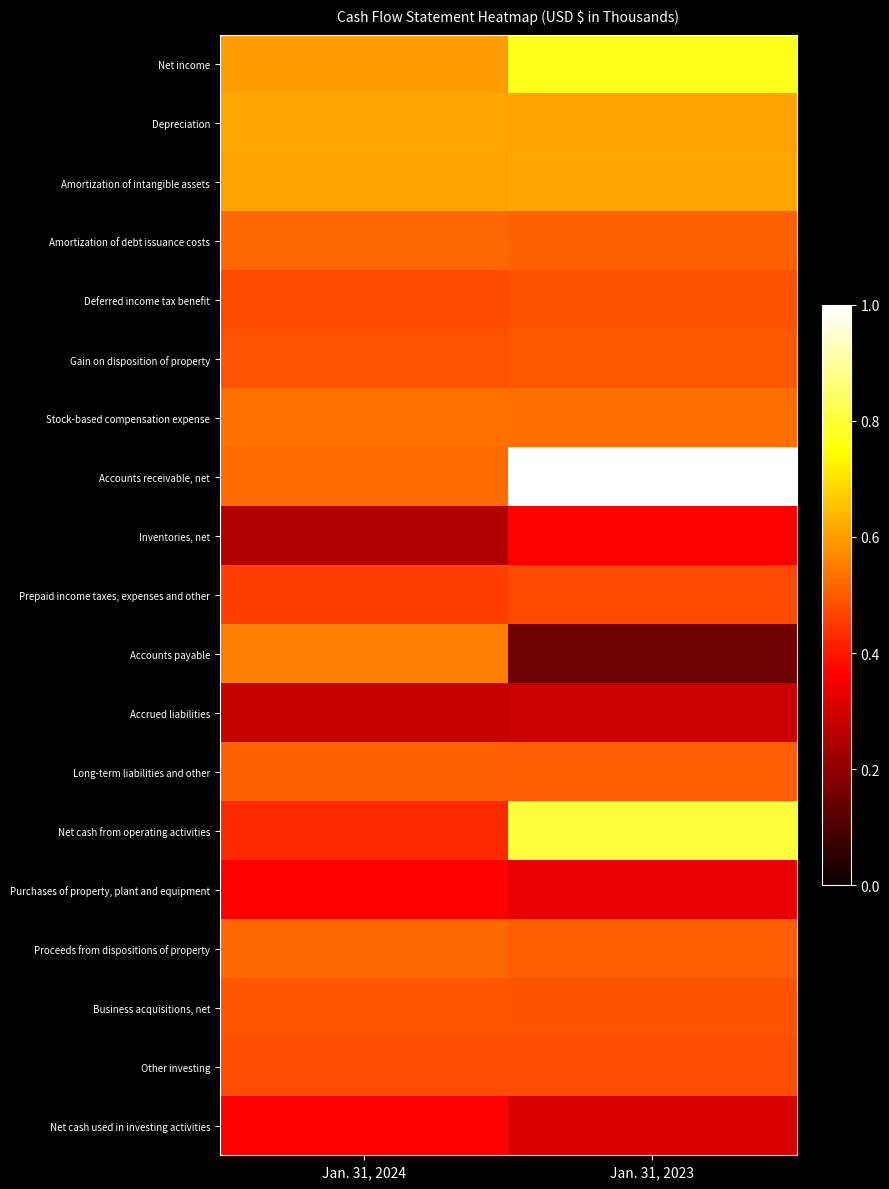

Which series has the largest total across all categories?

Accounts receivable, net